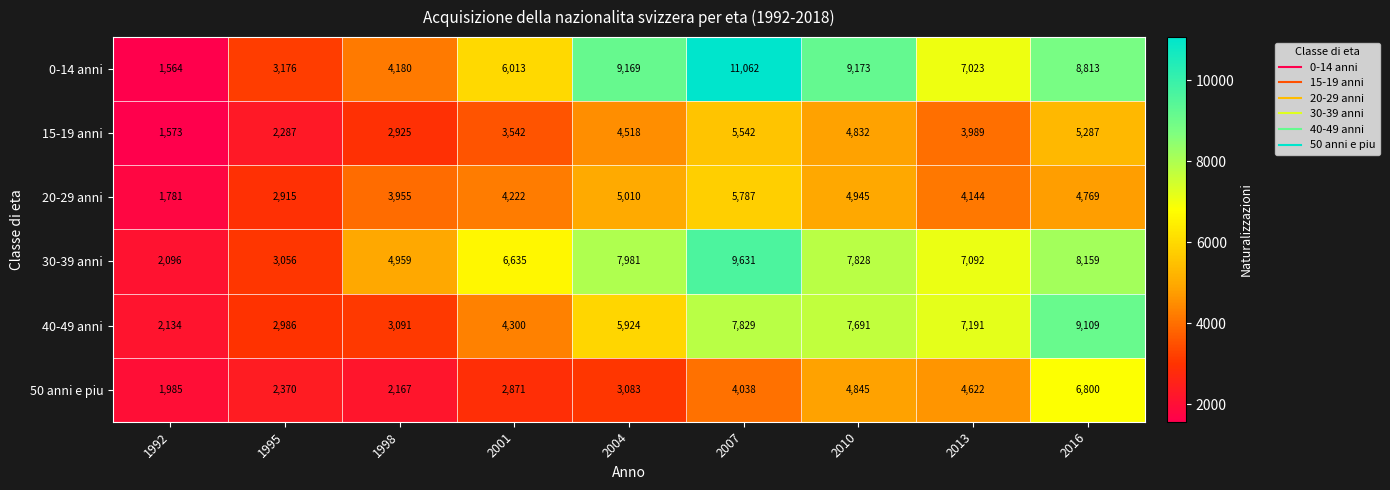

Between 1995 and 2004, which series saw the biggest shift?

0-14 anni